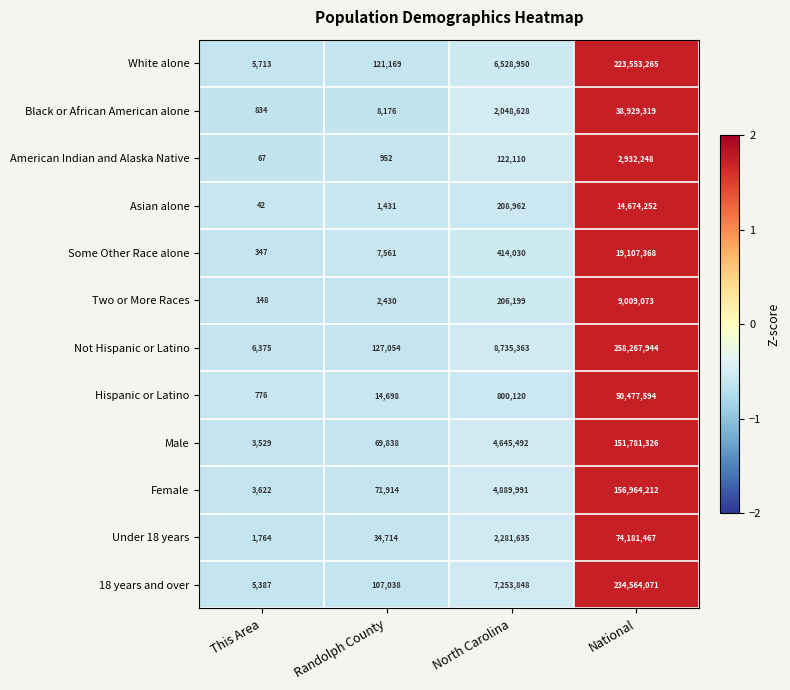

Which category has the lowest value across all series?

This Area